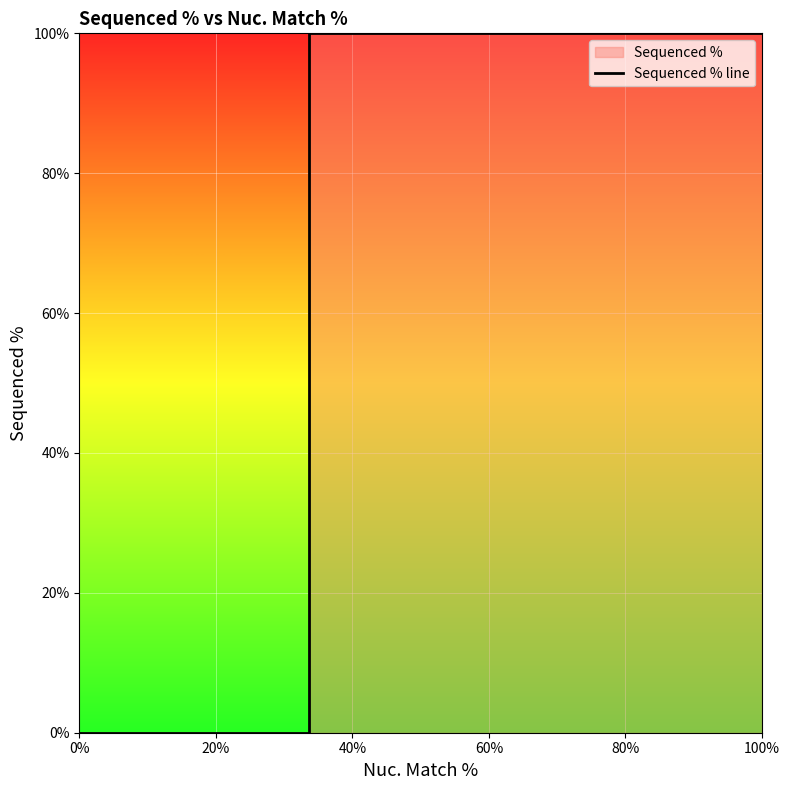

How many positive values are there?

3